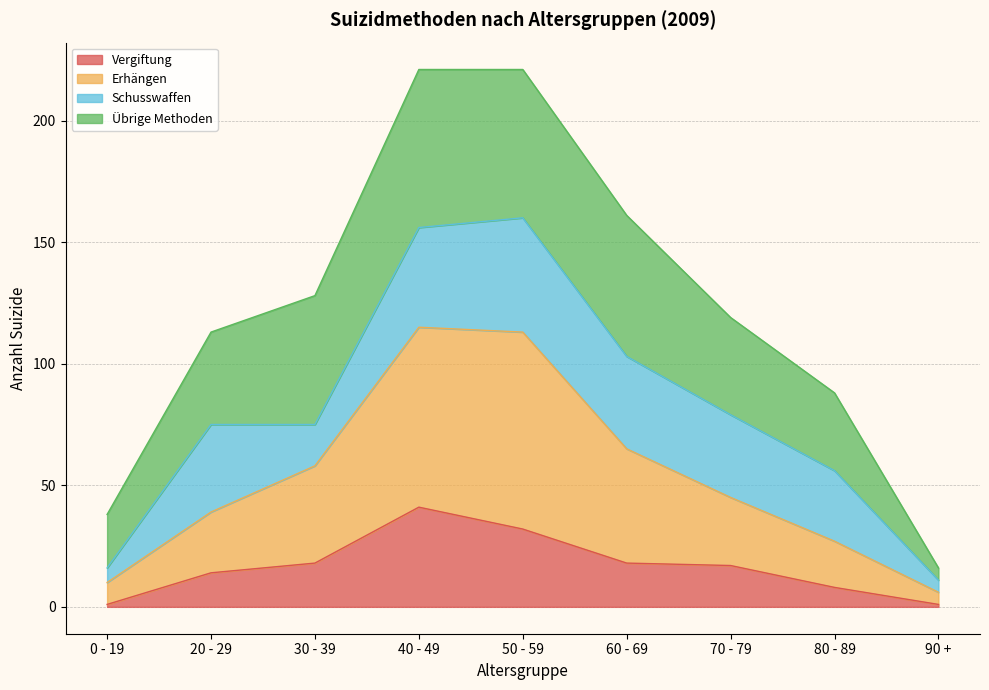

True or false: Vergiftung and Erhängen cross at least once.

False